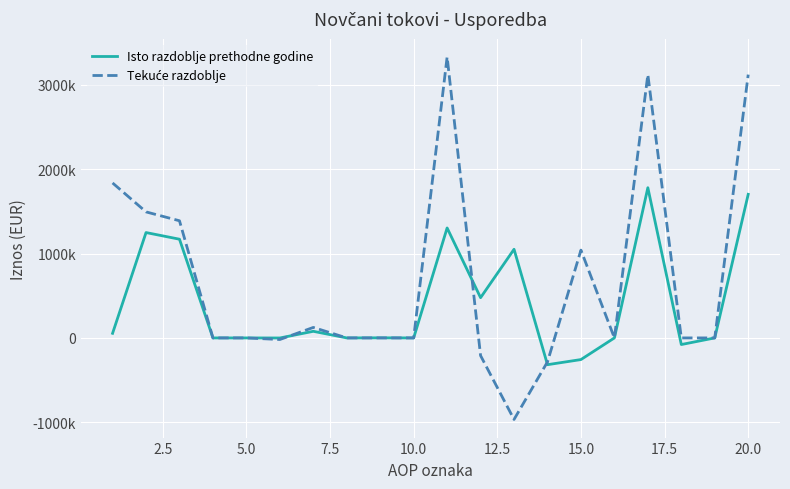

Does the chart have visible grid lines?

Yes